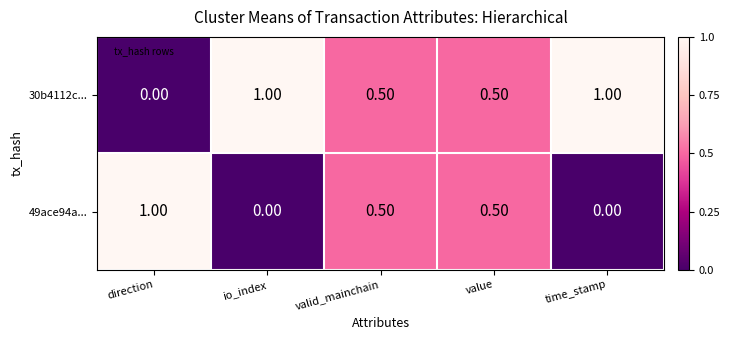

Count the number of categories in the chart.

5